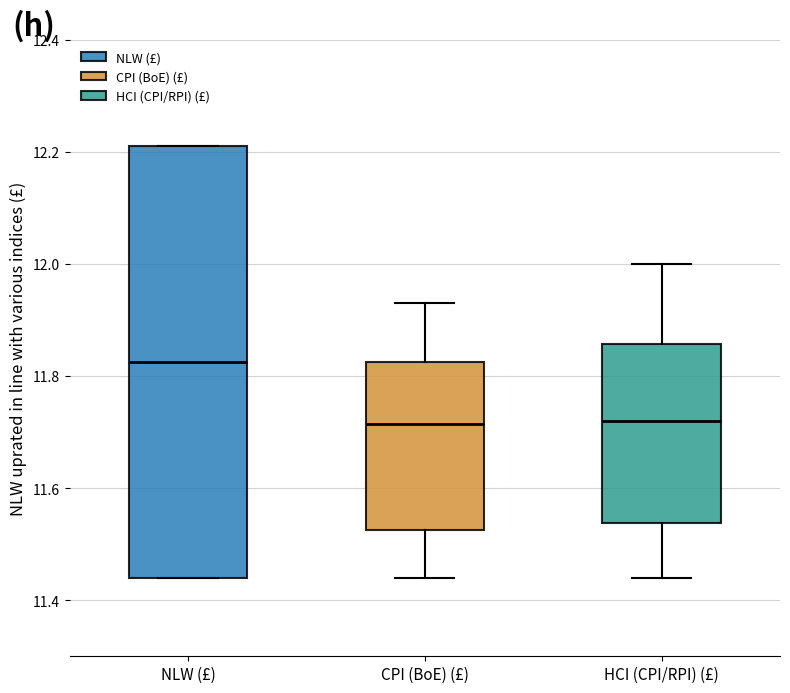

Which box is the tallest, from its lower edge to its upper edge?

NLW (£)